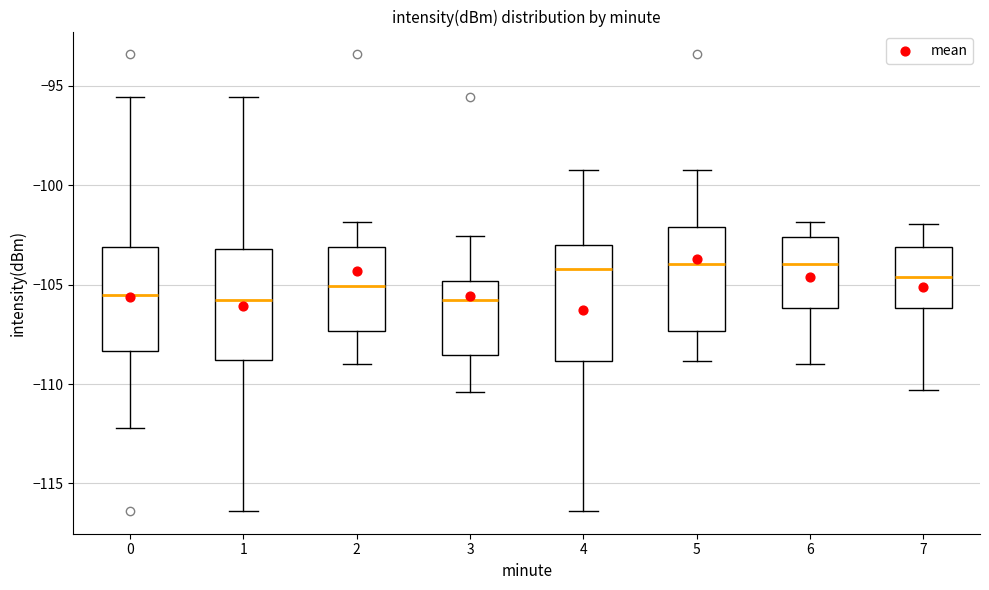

Where is the lower edge of the box at x = 3 on the y-axis? The values are not printed on the chart, so give them approximately, as read against the axis.

-108.5